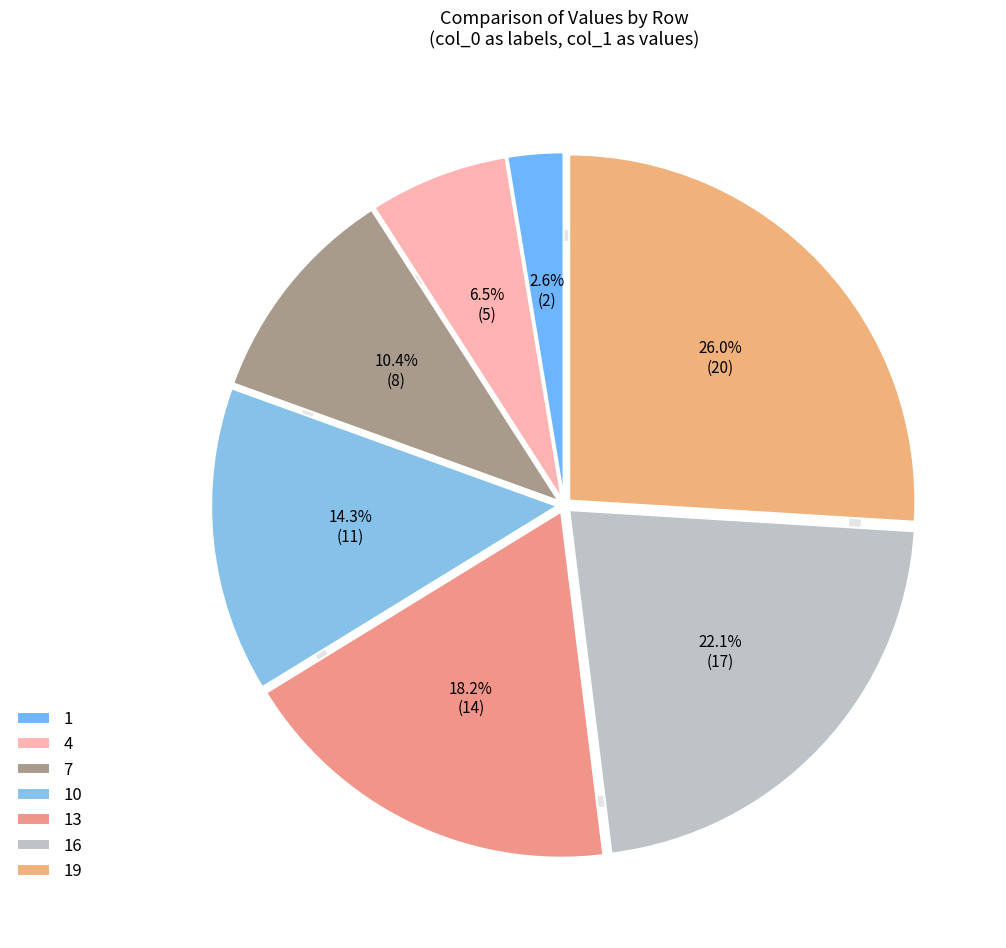

Between 13 and 4, which is larger?

13